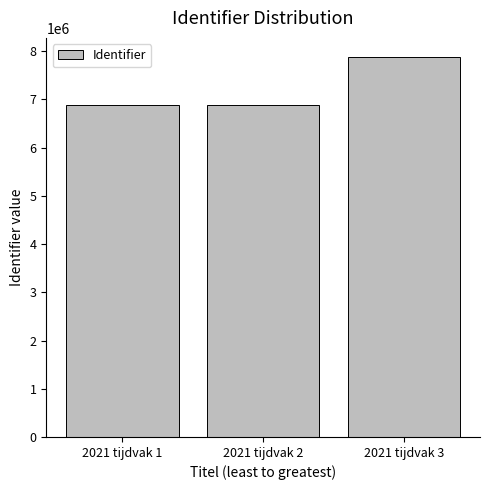

At which category does the chart reach its peak across all series?

2021 tijdvak 3